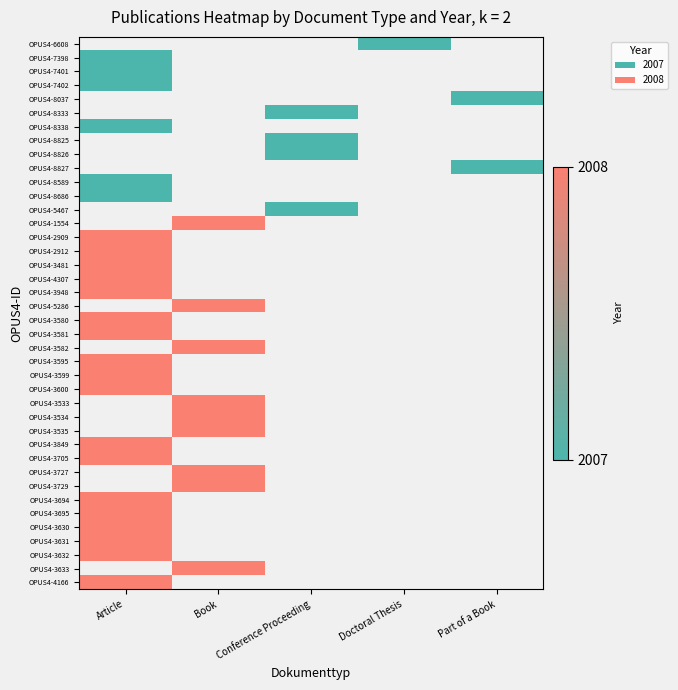

List the series in order of their peak value, lowest first.

OPUS4-6608, OPUS4-7398, OPUS4-7401, OPUS4-7402, OPUS4-8037, OPUS4-8333, OPUS4-8338, OPUS4-8825, OPUS4-8826, OPUS4-8827, OPUS4-8589, OPUS4-8686, OPUS4-5467, OPUS4-1554, OPUS4-2909, OPUS4-2912, OPUS4-3481, OPUS4-4307, OPUS4-3948, OPUS4-5286, OPUS4-3580, OPUS4-3581, OPUS4-3582, OPUS4-3595, OPUS4-3599, OPUS4-3600, OPUS4-3533, OPUS4-3534, OPUS4-3535, OPUS4-3849, OPUS4-3705, OPUS4-3727, OPUS4-3729, OPUS4-3694, OPUS4-3695, OPUS4-3630, OPUS4-3631, OPUS4-3632, OPUS4-3633, OPUS4-4166